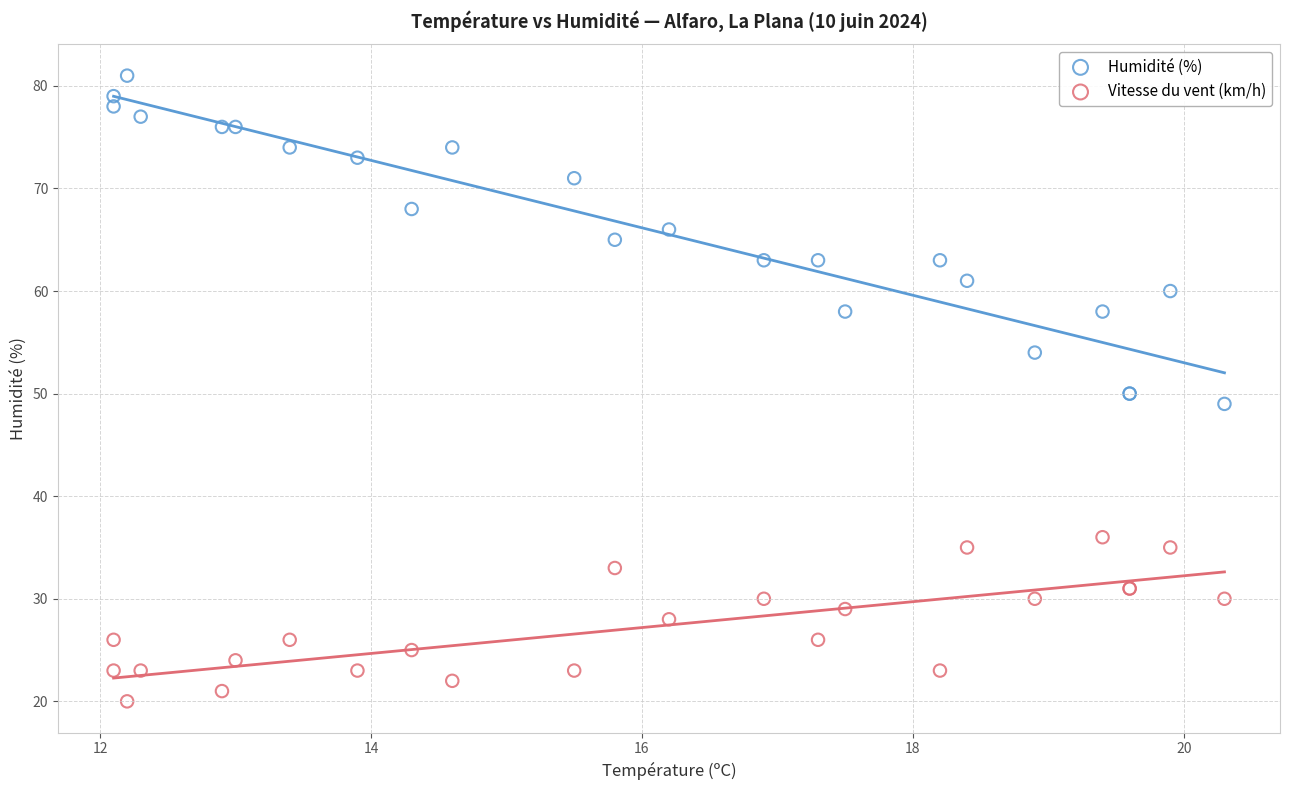

Which series reaches the minimum Y coordinate?

Vitesse du vent (km/h)